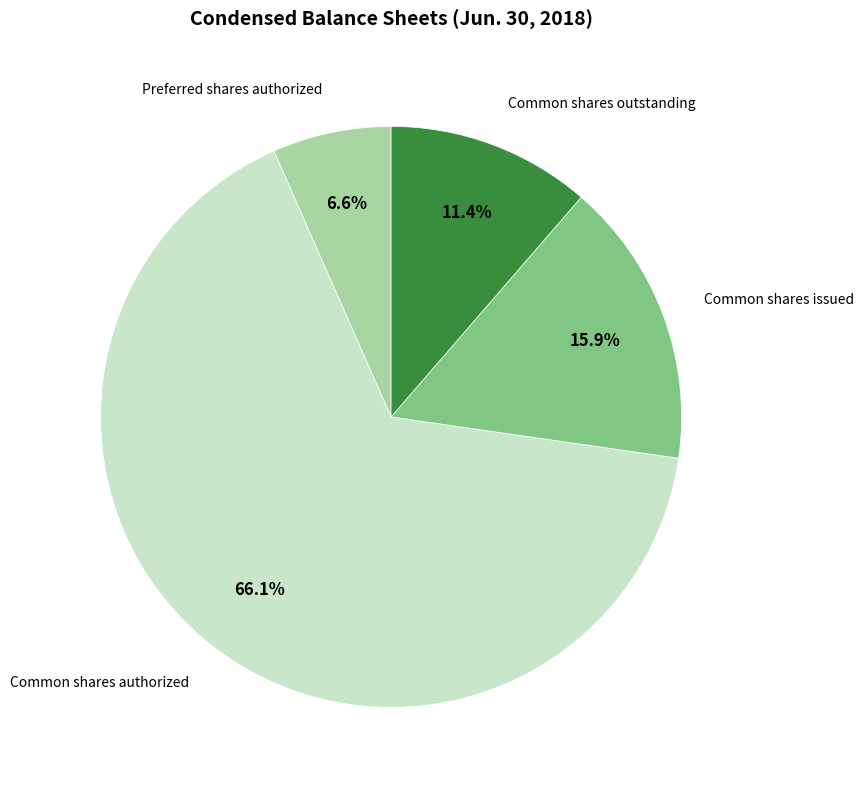

Is there a majority slice in this chart?

Yes